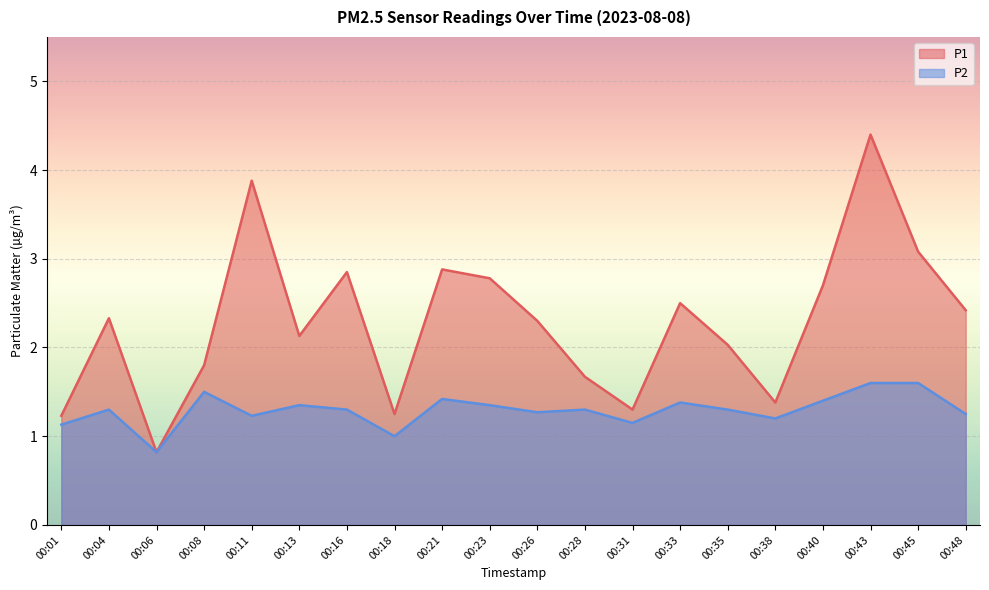

Reading left to right, list all the values displayed in this chart.

P1: 00:01=1.2	00:04=2.3	00:06=0.8	00:08=1.8	00:11=3.9	00:13=2.1	00:16=2.9	00:18=1.2	00:21=2.9	00:23=2.8	00:26=2.3	00:28=1.7	00:31=1.3	00:33=2.5	00:35=2.0	00:38=1.4	00:40=2.7	00:43=4.4	00:45=3.1	00:48=2.4
P2: 00:01=1.1	00:04=1.3	00:06=0.8	00:08=1.5	00:11=1.2	00:13=1.4	00:16=1.3	00:18=1.0	00:21=1.4	00:23=1.4	00:26=1.3	00:28=1.3	00:31=1.1	00:33=1.4	00:35=1.3	00:38=1.2	00:40=1.4	00:43=1.6	00:45=1.6	00:48=1.2